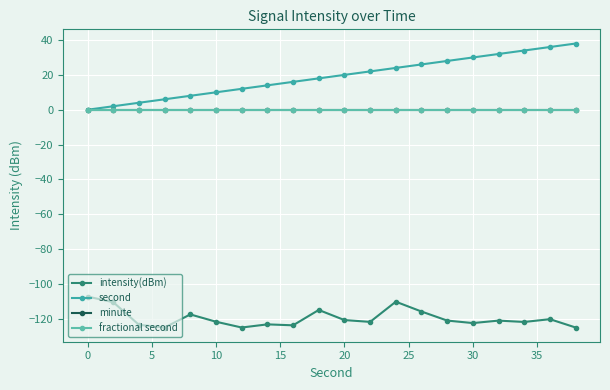

Reading left to right, extract all data points from this chart.

intensity(dBm): -107.2	-110.5	-123.4	-125.0	-117.5	-121.7	-125.0	-123.2	-123.7	-114.9	-120.7	-121.8	-110.2	-115.8	-121.0	-122.5	-121.0	-121.8	-120.2	-125.0
second: 0.0	2.0	4.0	6.0	8.0	10.0	12.0	14.0	16.0	18.0	20.0	22.0	24.0	26.0	28.0	30.0	32.0	34.0	36.0	38.0
minute: 0.0	0.0	0.0	0.0	0.0	0.0	0.0	0.0	0.0	0.0	0.0	0.0	0.0	0.0	0.0	0.0	0.0	0.0	0.0	0.0
fractional second: 0.0	0.0	0.0	0.0	0.0	0.0	0.0	0.0	0.0	0.0	0.0	0.0	0.0	0.0	0.0	0.0	0.0	0.0	0.0	0.0